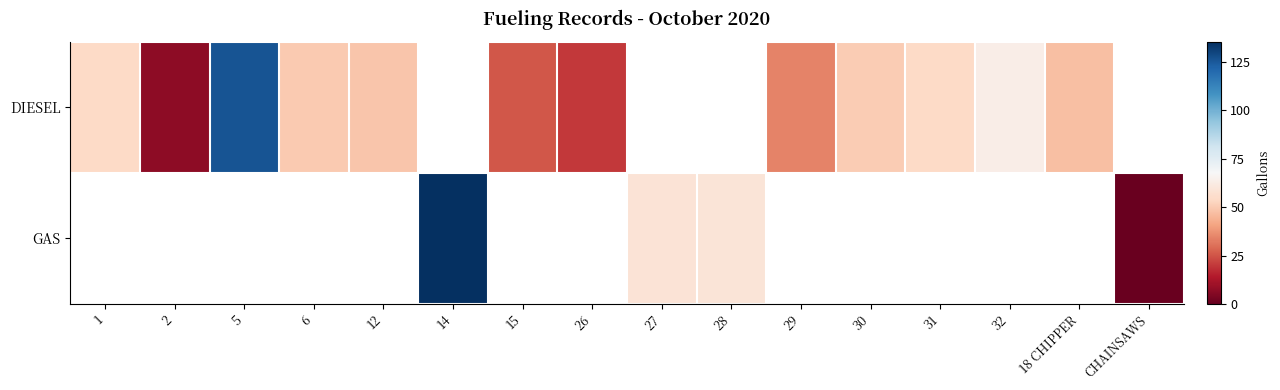

Where does the DIESEL series first go above 126?

5